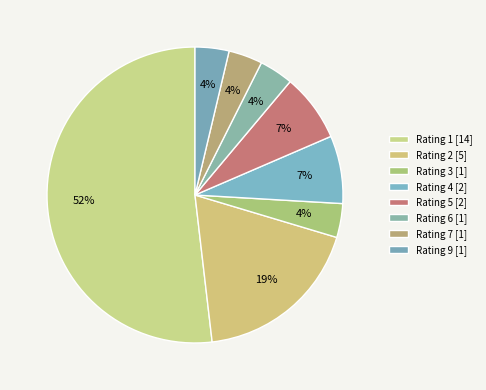

Count the number of slices in the pie.

8